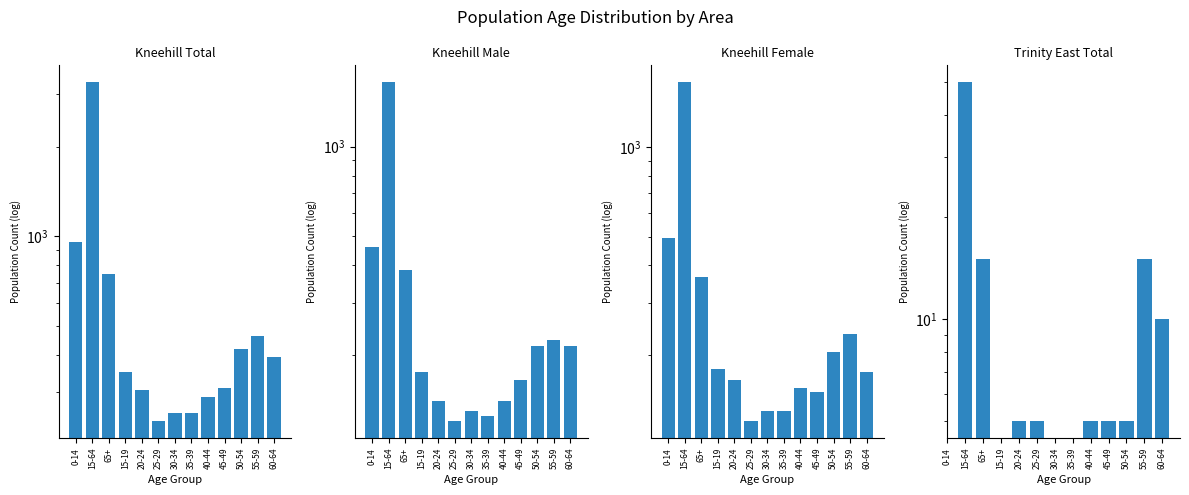

Which series has the widest spread of values?

Kneehill Total